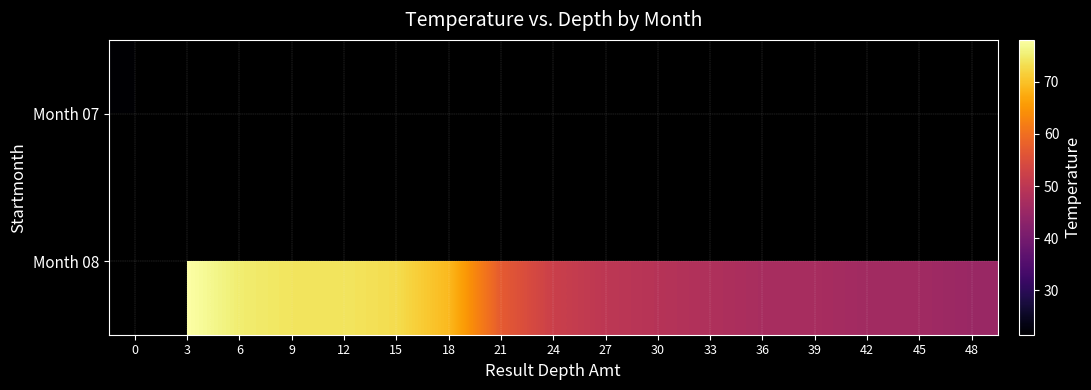

List the series in order of their overall mean, lowest first.

Month 07, Month 08